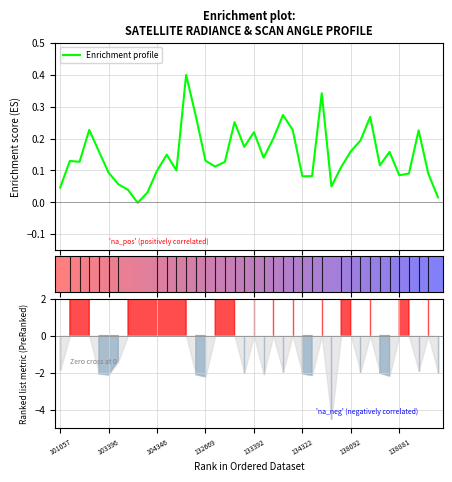

What is the highest value of the Enrichment profile series?

0.4